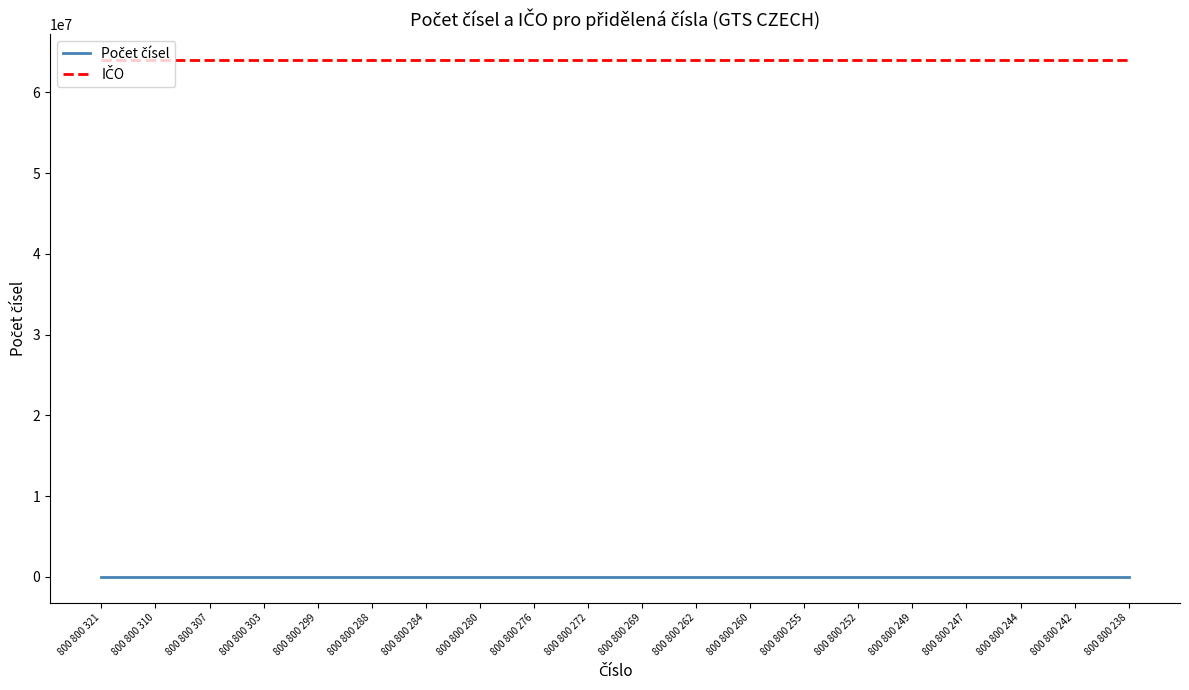

What is the greatest value displayed?

63999501